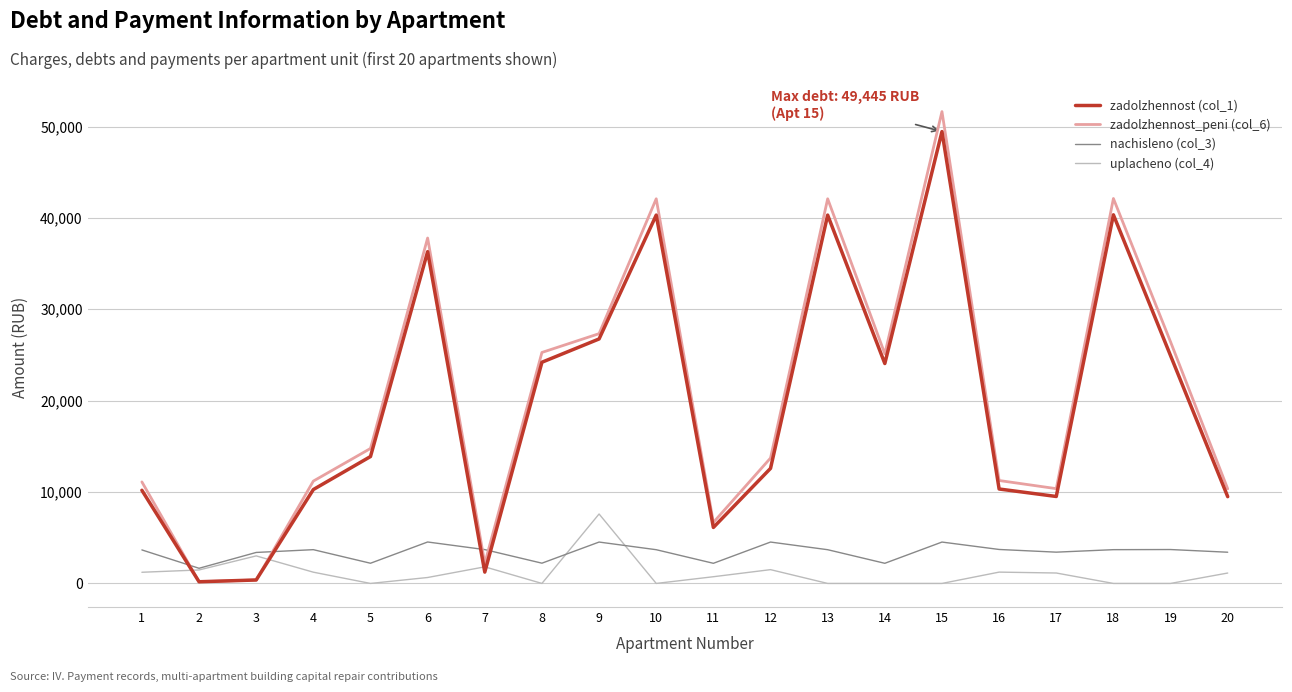

What are all the series names shown in the legend?

zadolzhennost (col_1), zadolzhennost_peni (col_6), nachisleno (col_3), uplacheno (col_4)